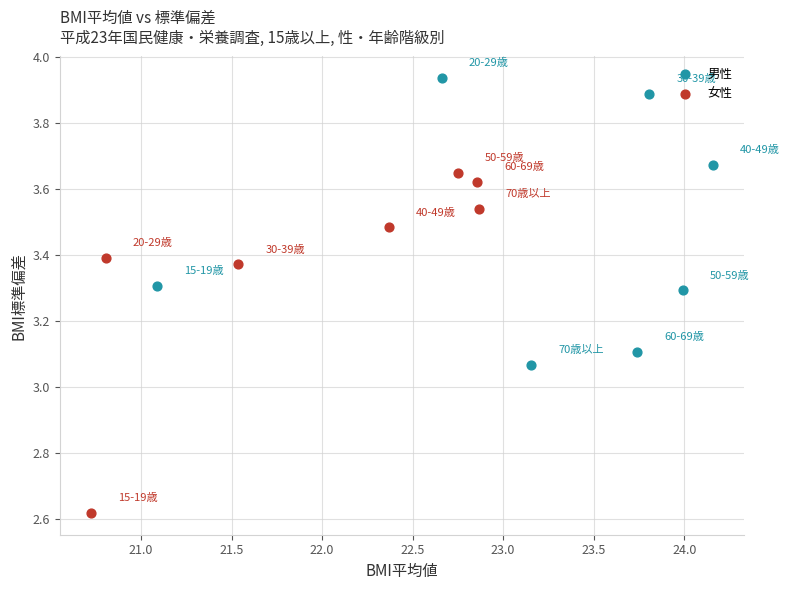

Which series has the largest Y range (max minus min)?

女性